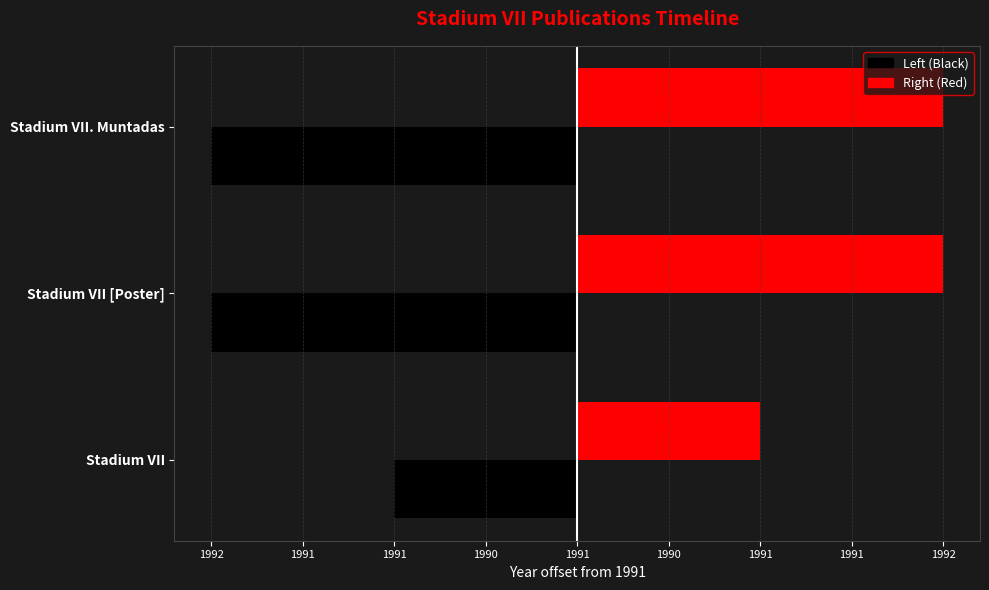

At how many categories does at least one series exceed -1?

3